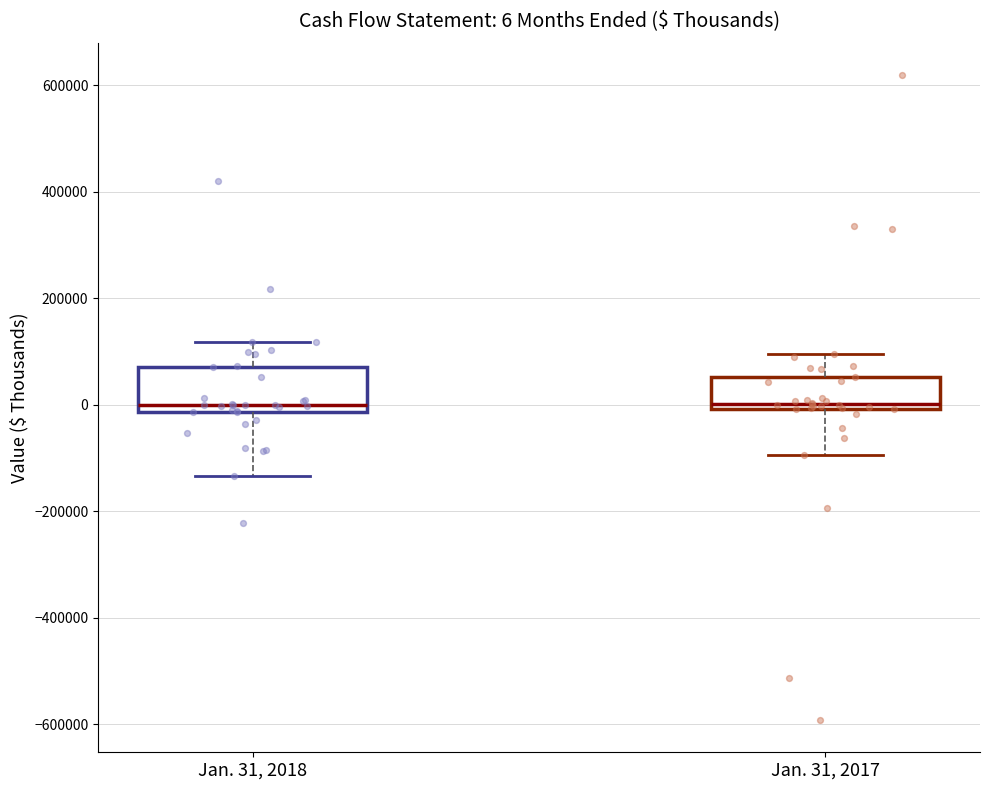

Comparing the boxes themselves (not the whiskers), which one is the tallest?

Jan. 31, 2018